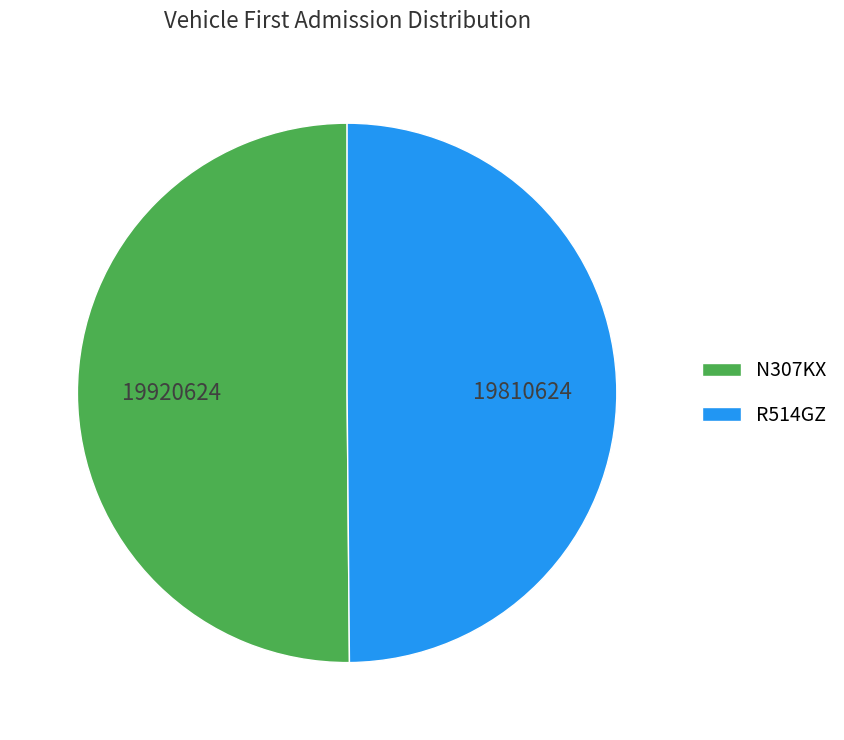

How many segments does this pie chart have?

2